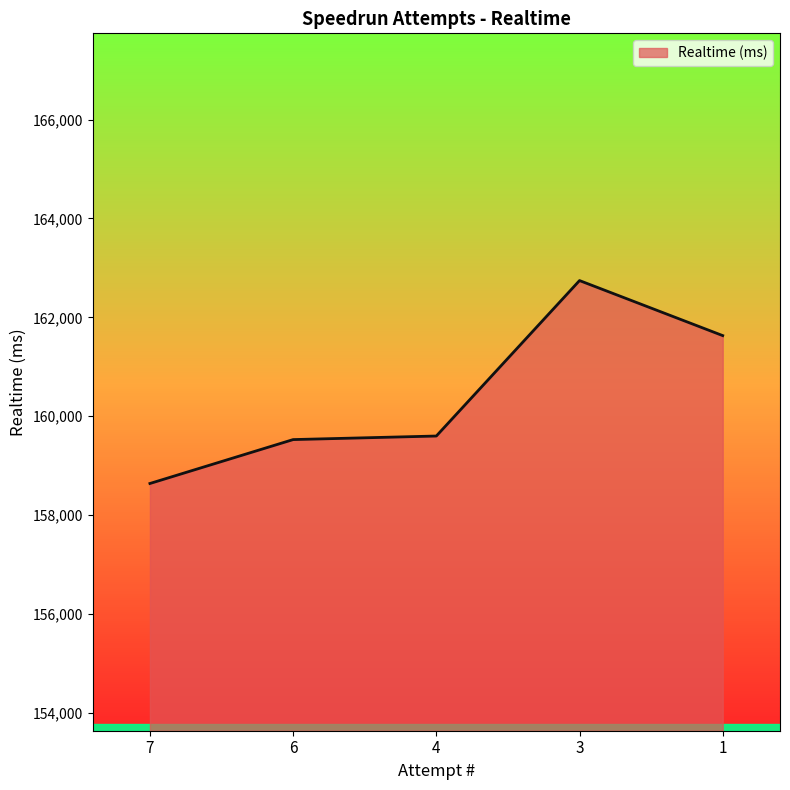

How many series are shown in this chart?

1